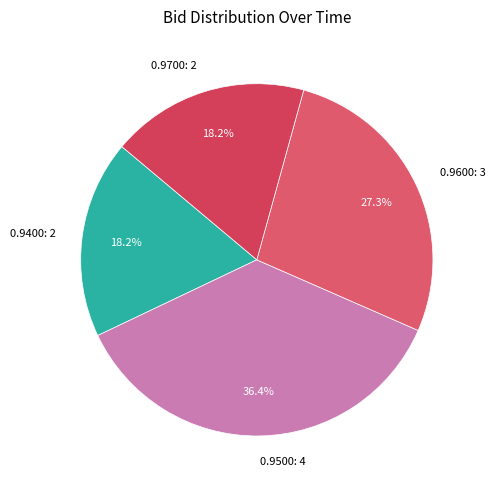

How many segments does this pie chart have?

4